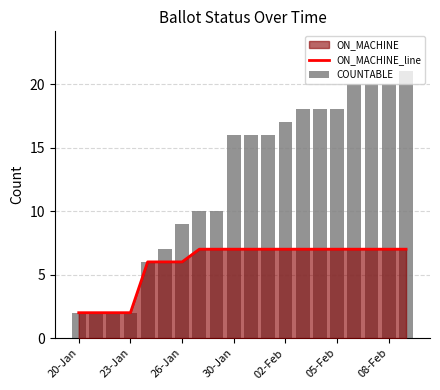

Reading left to right, list all the values displayed in this chart.

ON_MACHINE_line: 2	2	2	2	6	6	6	7	7	7	7	7	7	7	7	7	7	7	7	7
COUNTABLE: 2	2	2	2	6	7	9	10	10	16	16	16	17	18	18	18	20	20	20	21